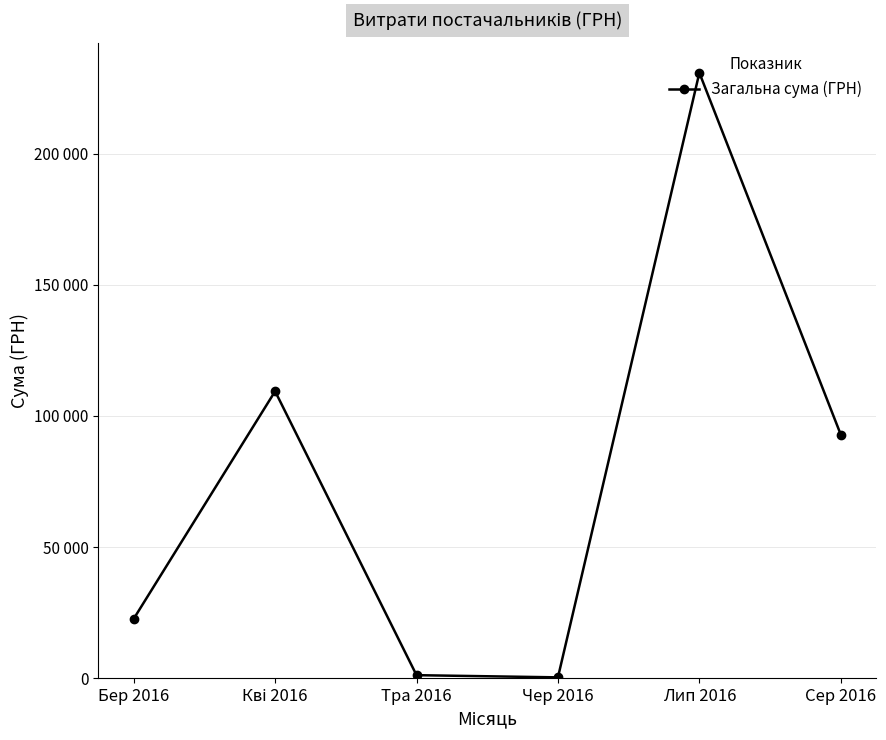

Reading right to left, extract all data points from this chart.

92856.7	230862.8	300.0	1134.2	109405.4	22626.7